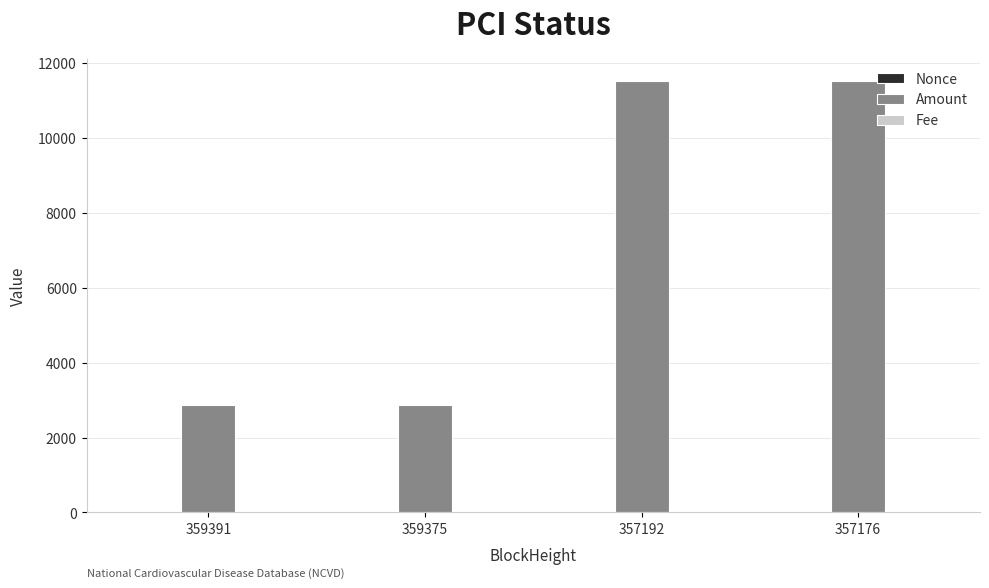

How many values in the Amount series exceed 11524?

2